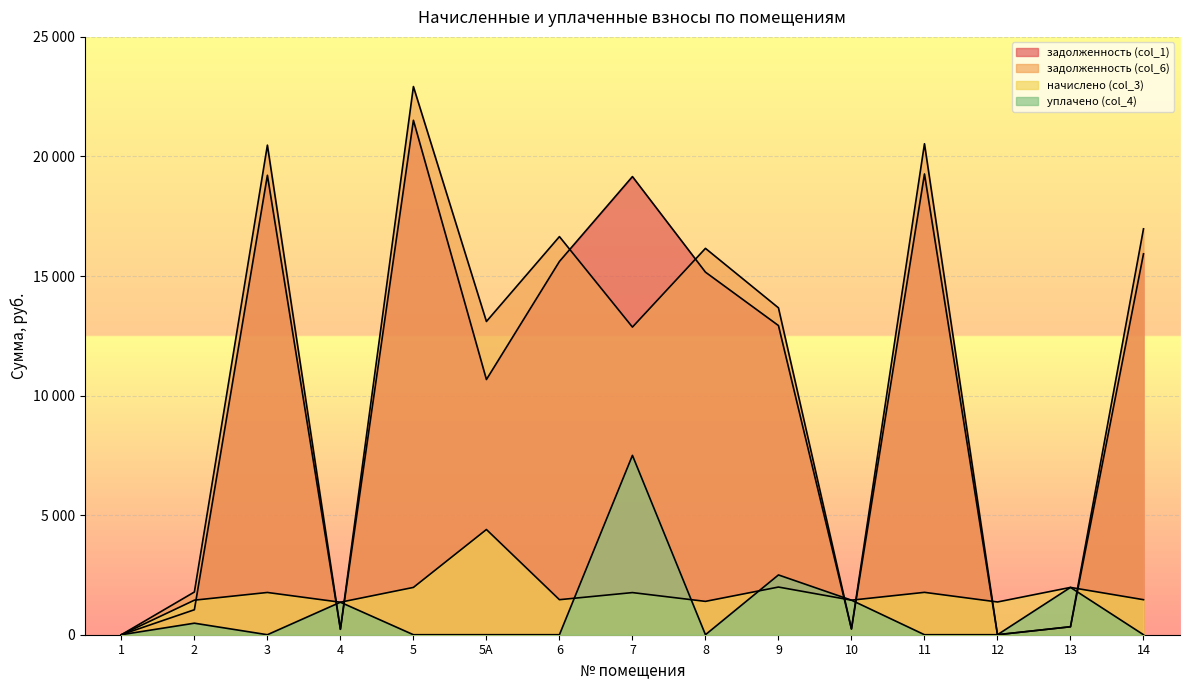

What is the label of the 2nd point from the right?

13